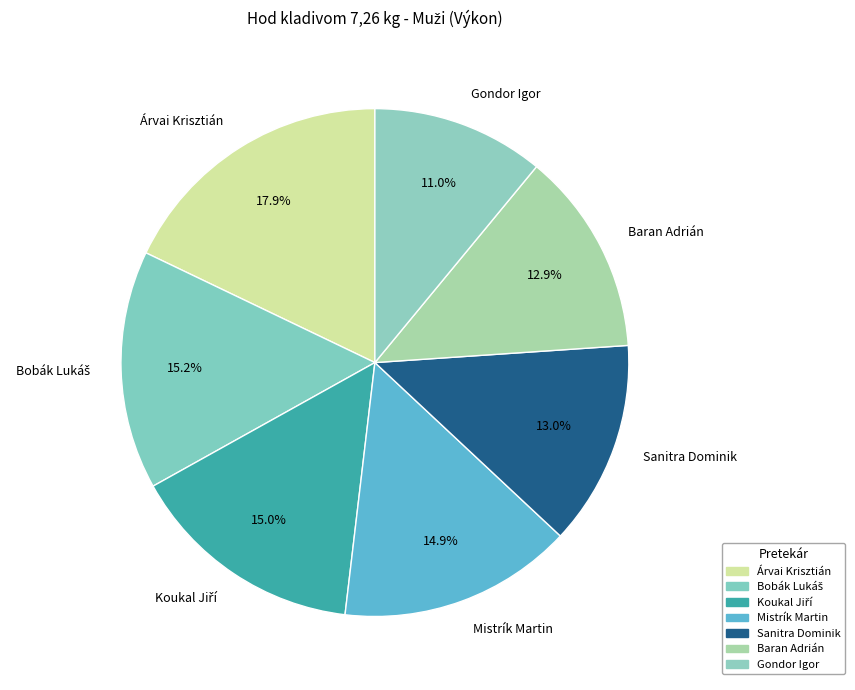

How many slices are in this pie chart?

7